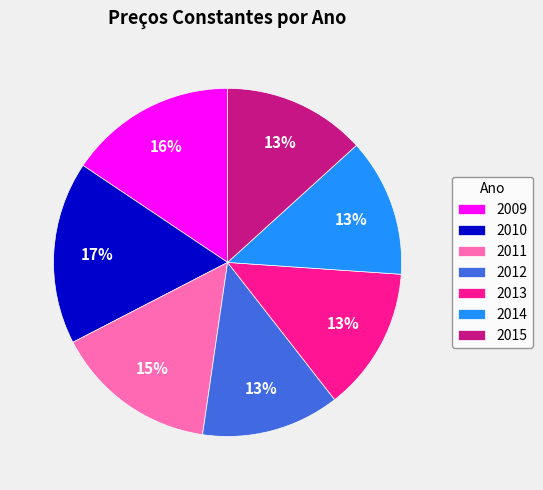

To the nearest percent, what is the difference between the largest and smallest slice percentages?

4%